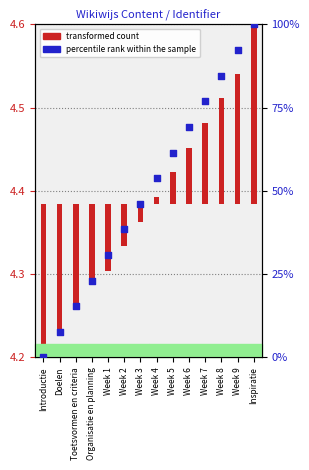

Which series contains the highest Y value?

percentile rank within the sample